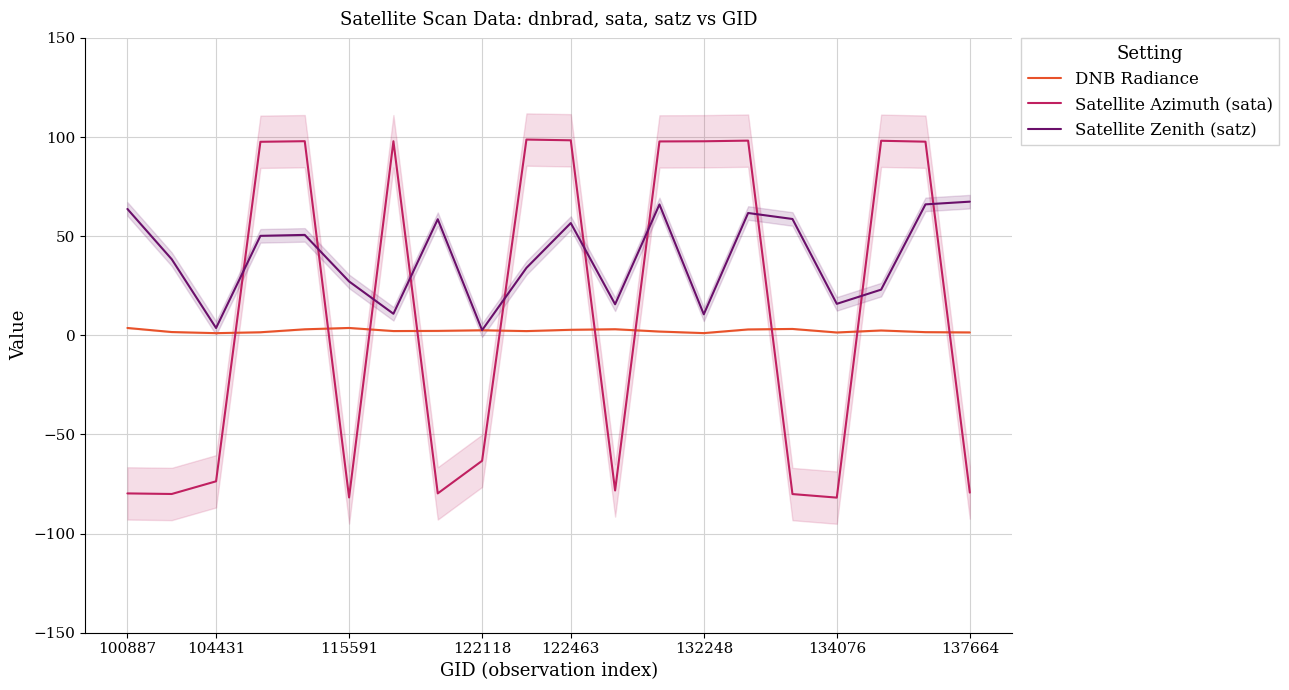

True or false: Satellite Zenith (satz) has a value of 3.7 at 104431.

True